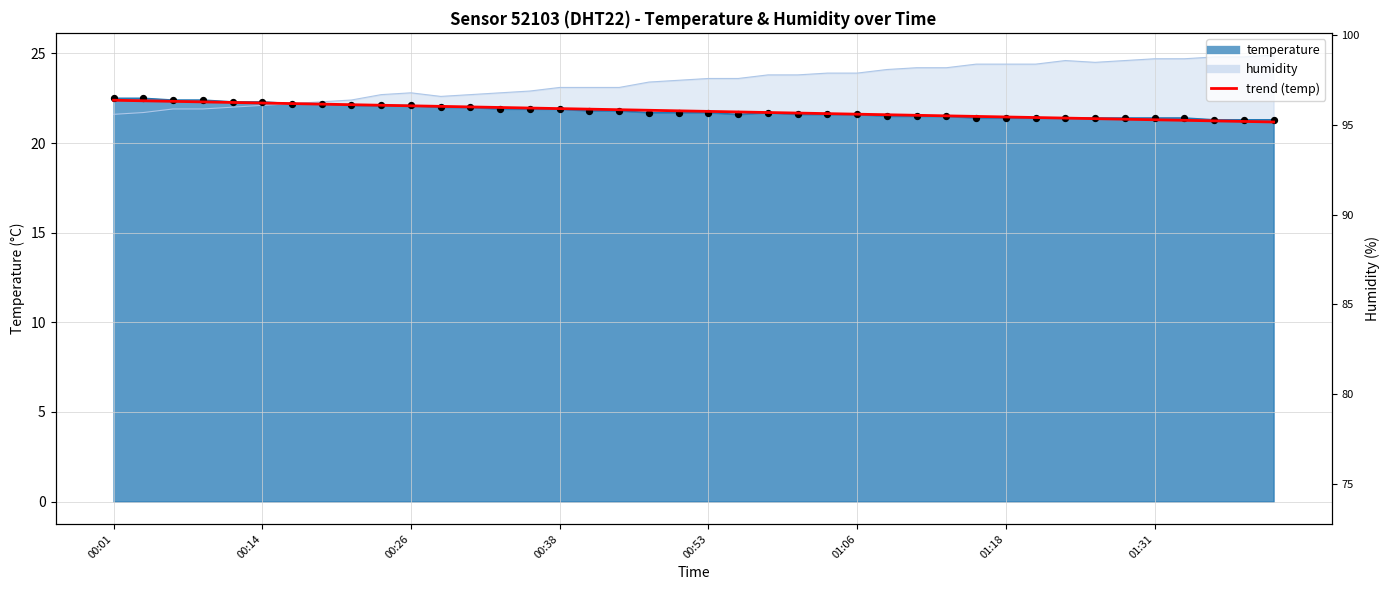

What is the ratio of the value at 17 to the value at 29?

1.0